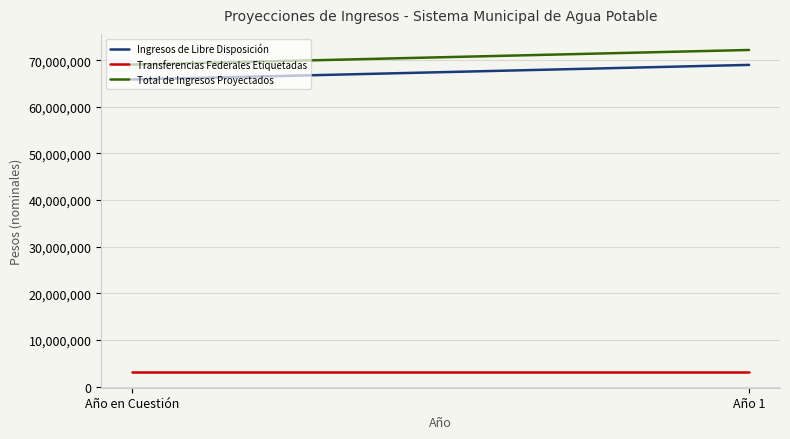

Which category has the lowest value across all series?

Año en Cuestión